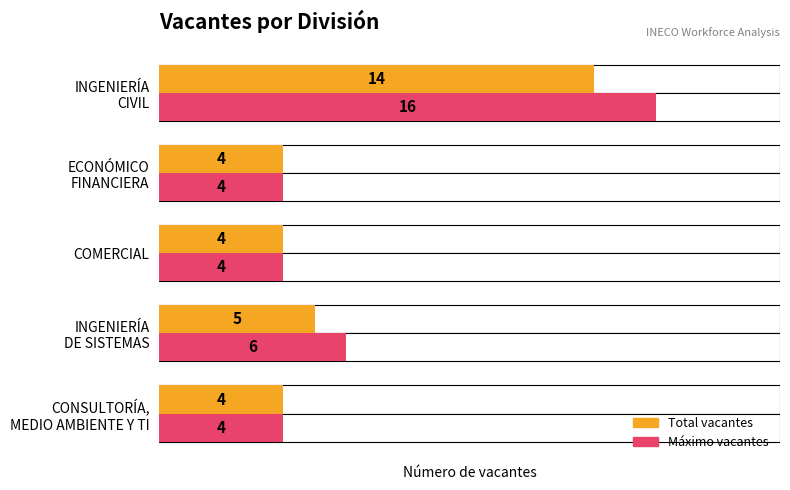

Reading left to right, list all the values displayed in this chart.

Máximo vacantes: 4	6	4	4	16
Total vacantes: 4	5	4	4	14